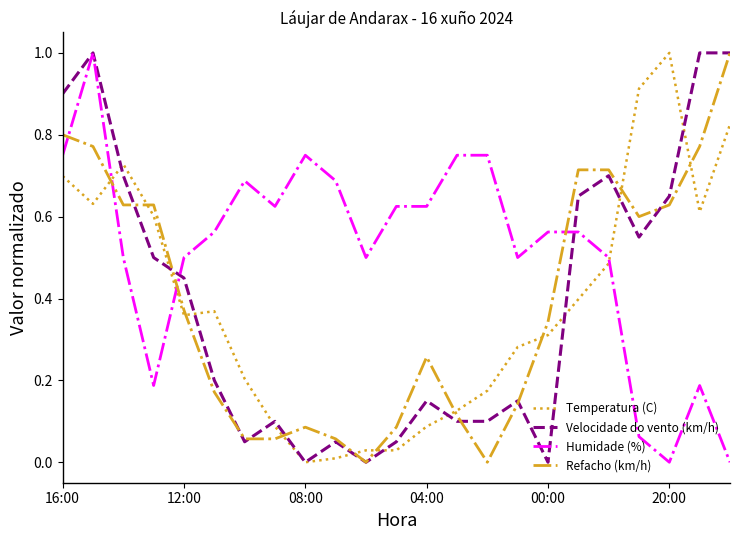

How many times do Temperatura (C) and Refacho (km/h) cross each other?

10